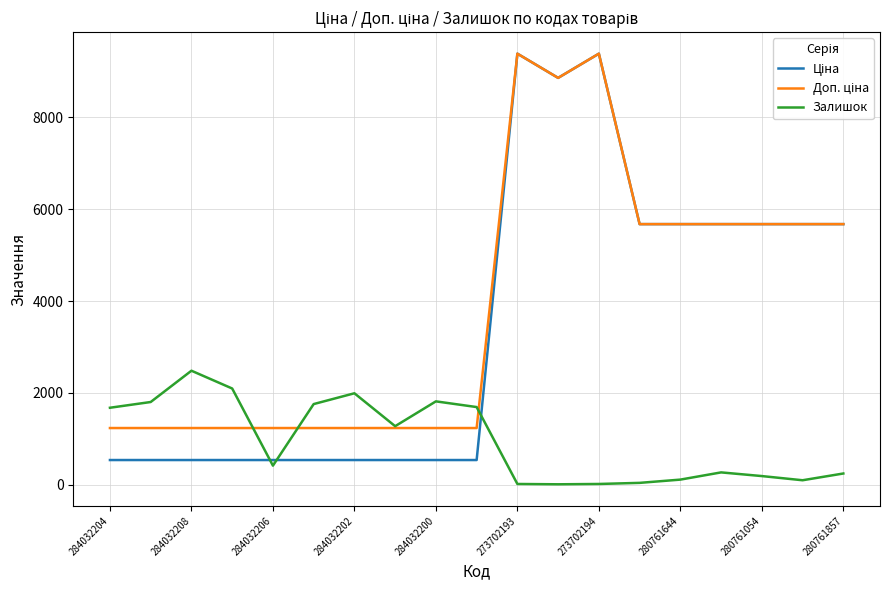

What is the greatest value displayed?

9384.0